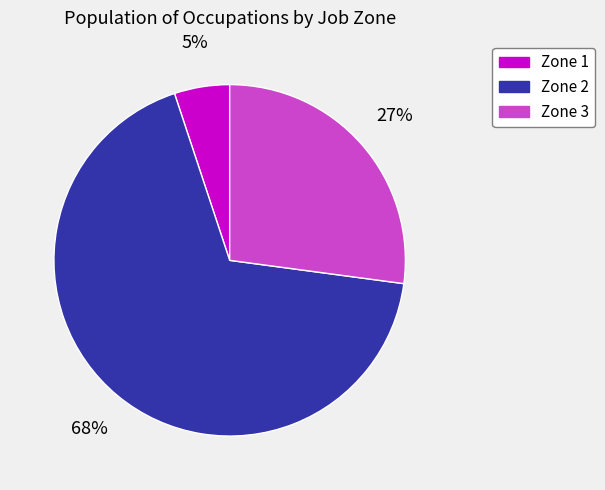

Is it true that Zone 2 is 55% of the pie?

False